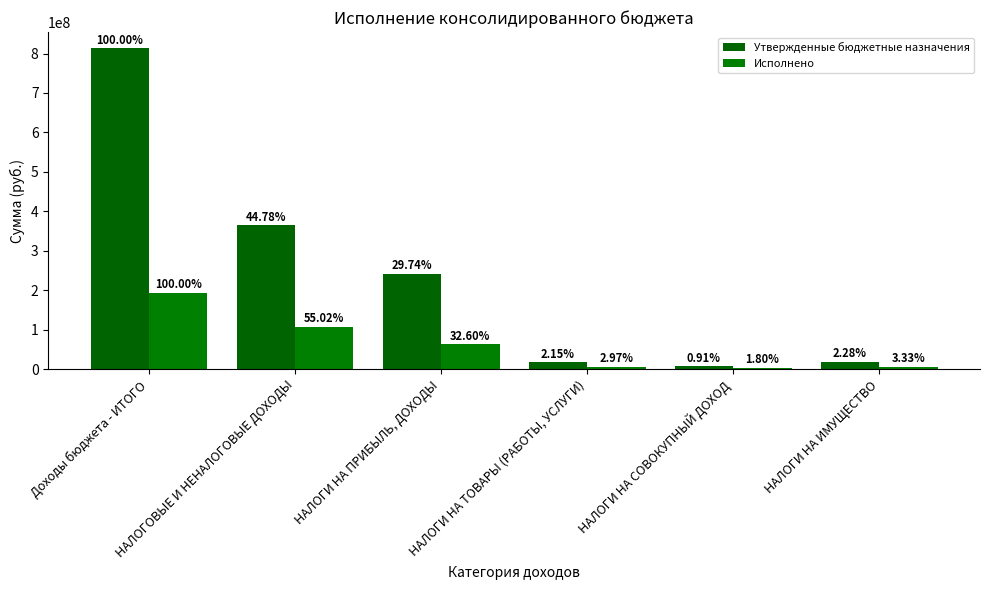

How many bars are there in total?

12